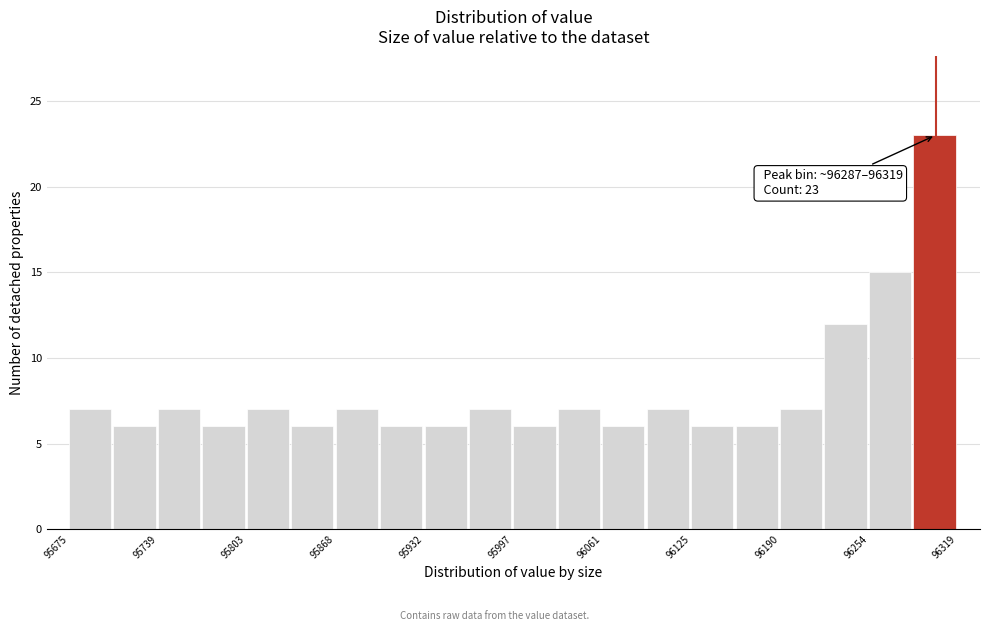

Around what value on the x-axis is the tallest bar? Give the approximate position of its centre, as read against the axis.

96300